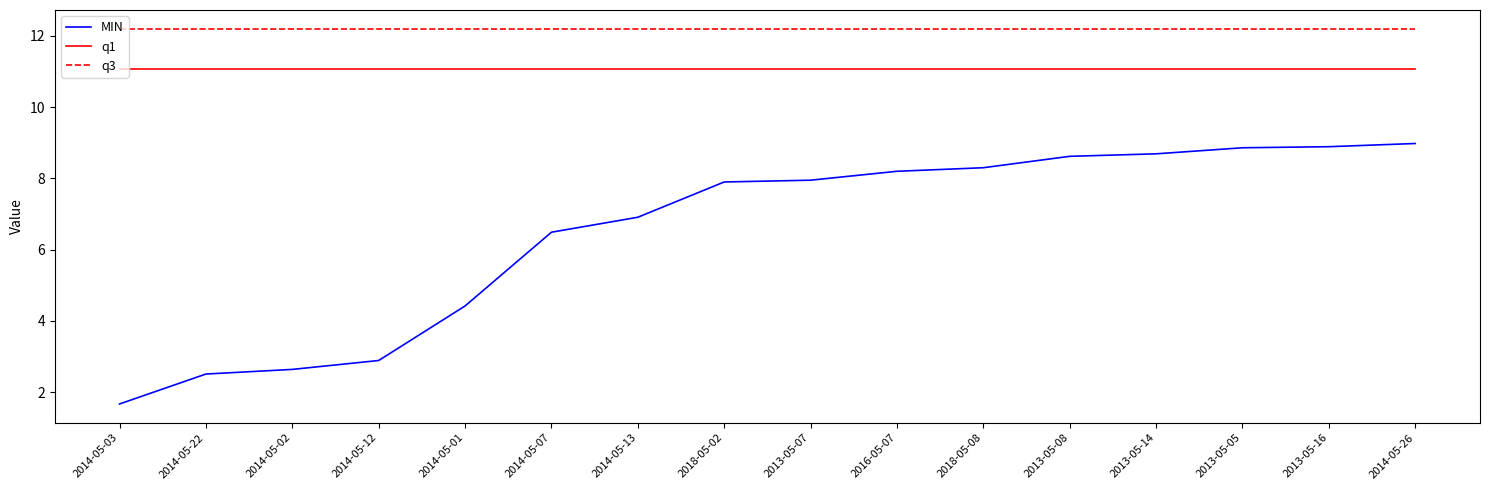

List the series in order of their peak value, highest first.

q3, q1, MIN